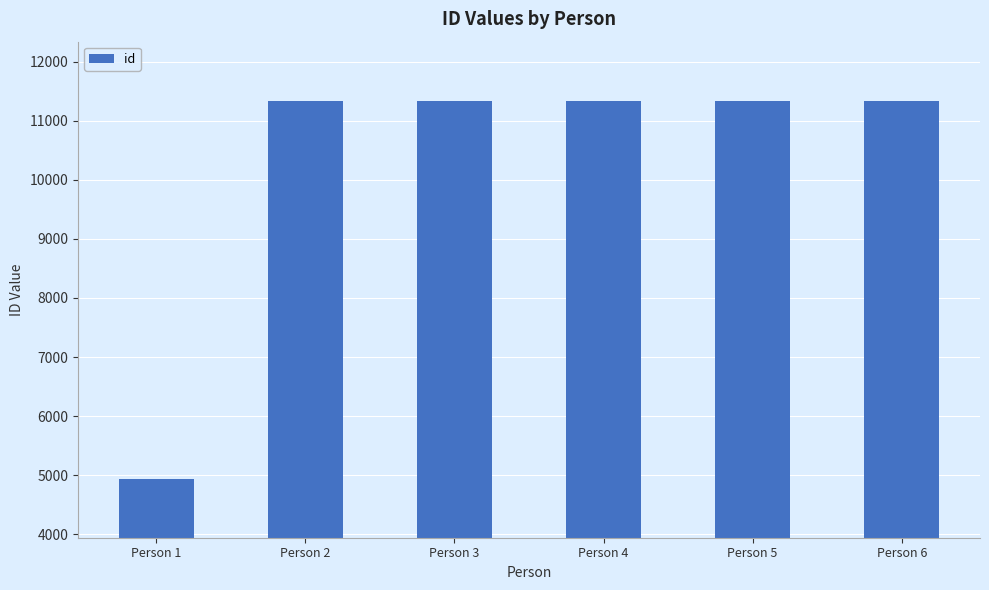

What is the change in value from Person 2 to Person 5?

+3